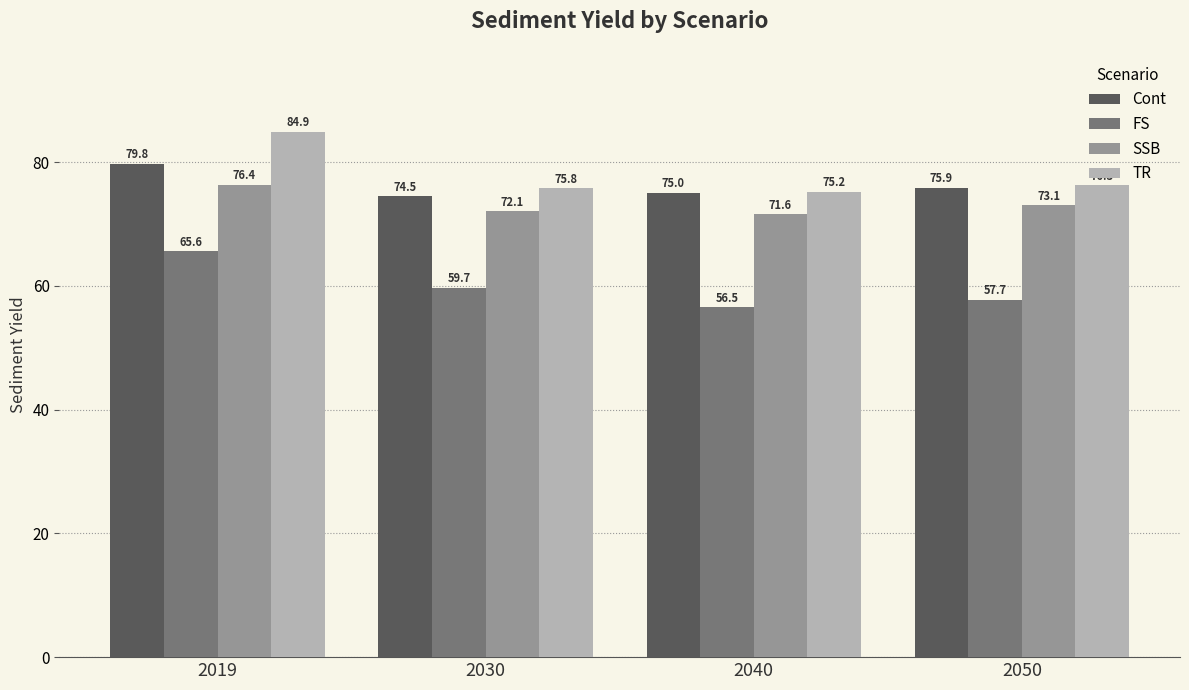

At which category is the sum across all series the highest?

2019